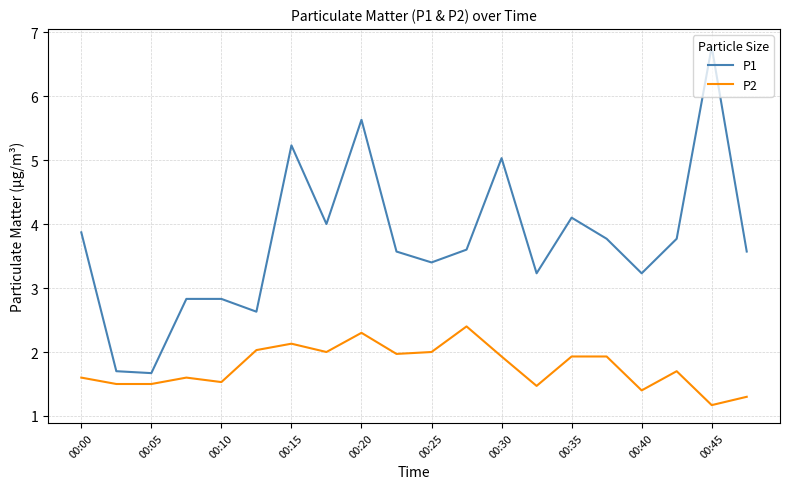

Which series has the largest total across all categories?

P1